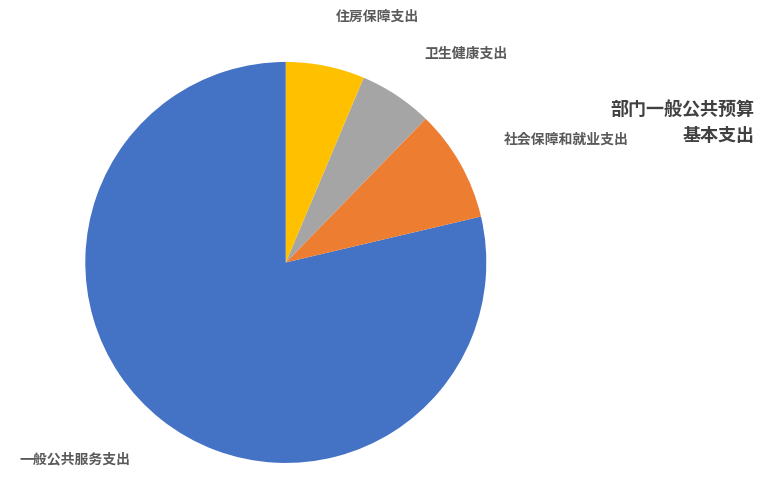

To the nearest percent, what is the average slice percentage?

25%